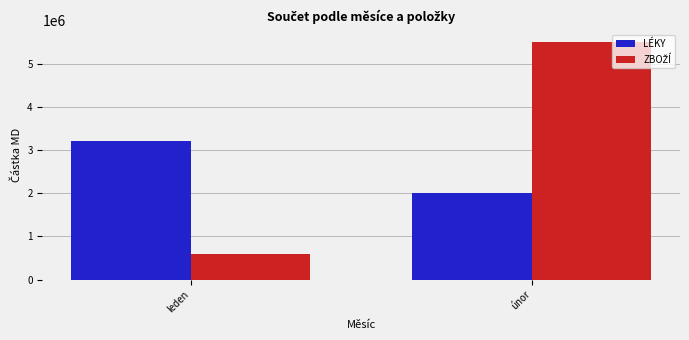

What is the total value across all series at leden?

3816697.3